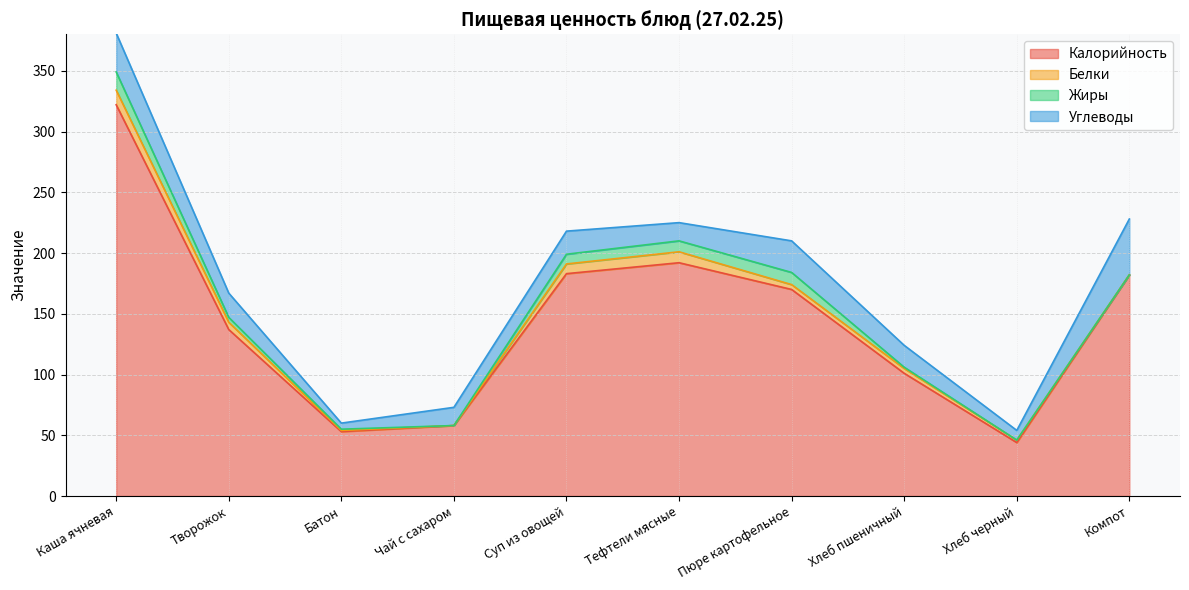

True or false: Жиры has more than 1 points higher than both neighbors.

False